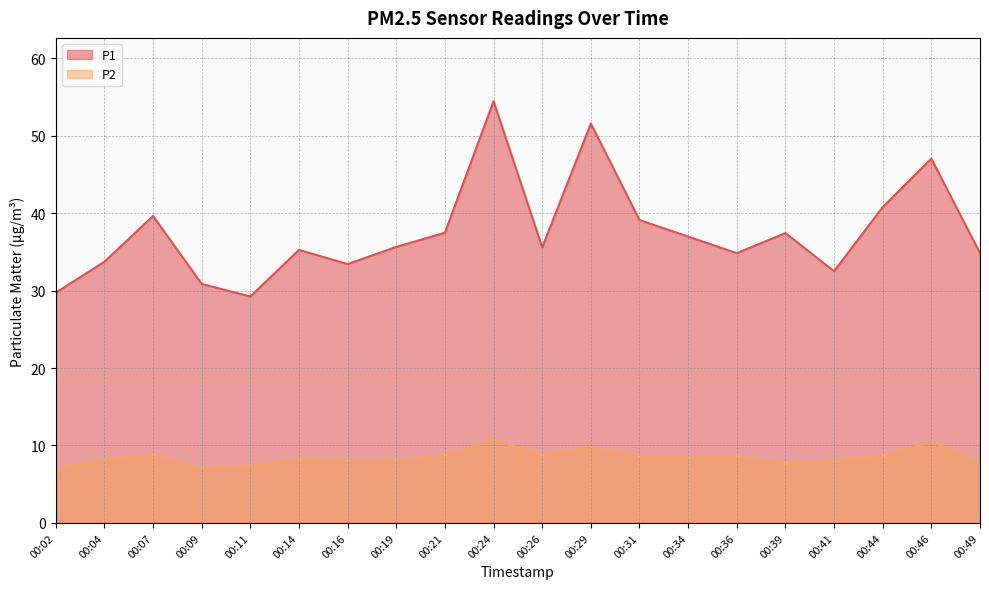

True or false: P1 has a value of 47.0 at 00:46.

True